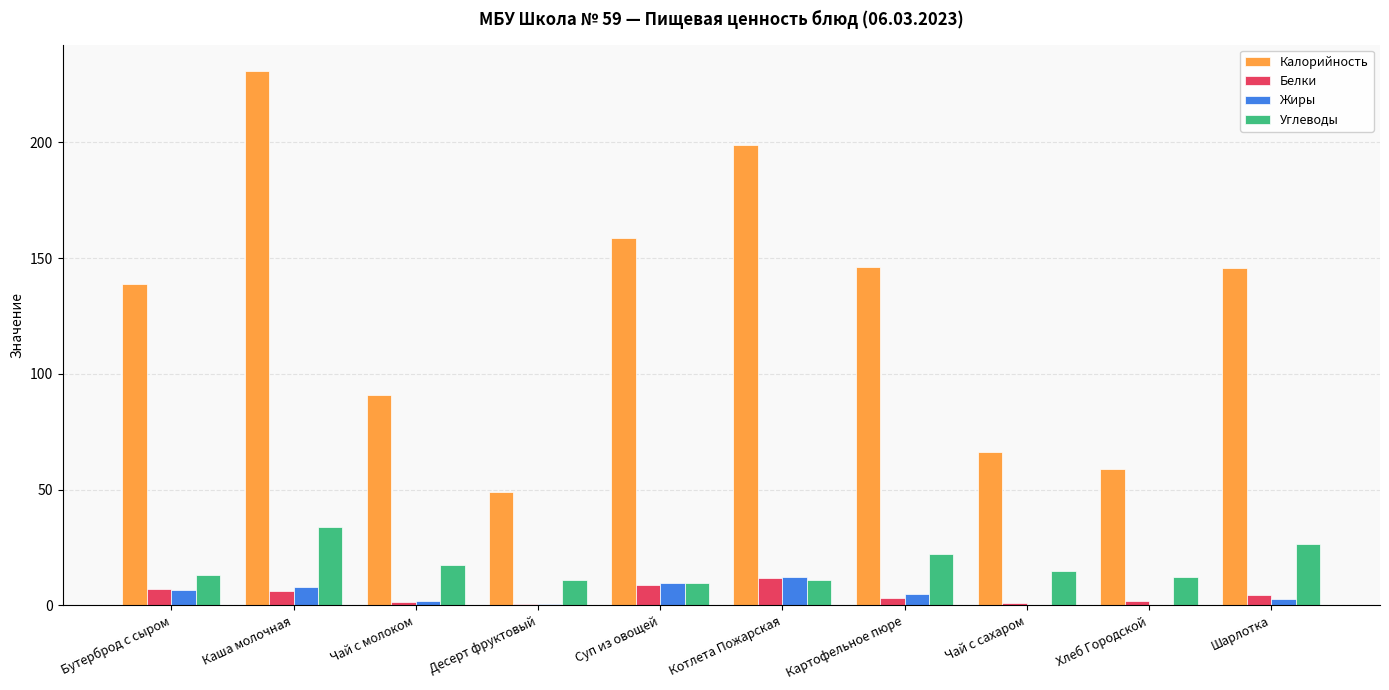

Which series changed the most between Котлета Пожарская and Хлеб Городской?

Калорийность